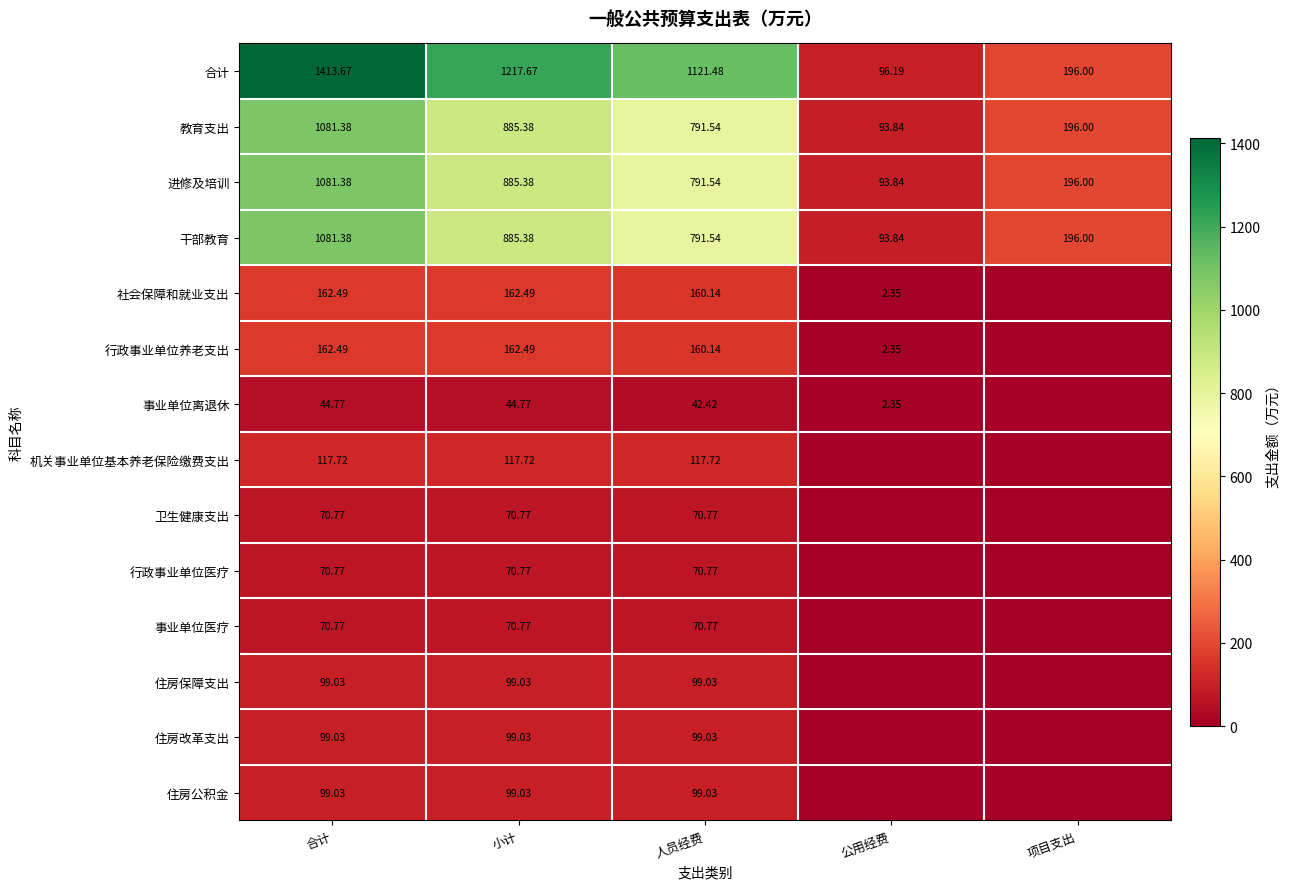

Is the value of 机关事业单位基本养老保险缴费支出 at 小计 greater than the value of 行政事业单位医疗 at 人员经费?

Yes